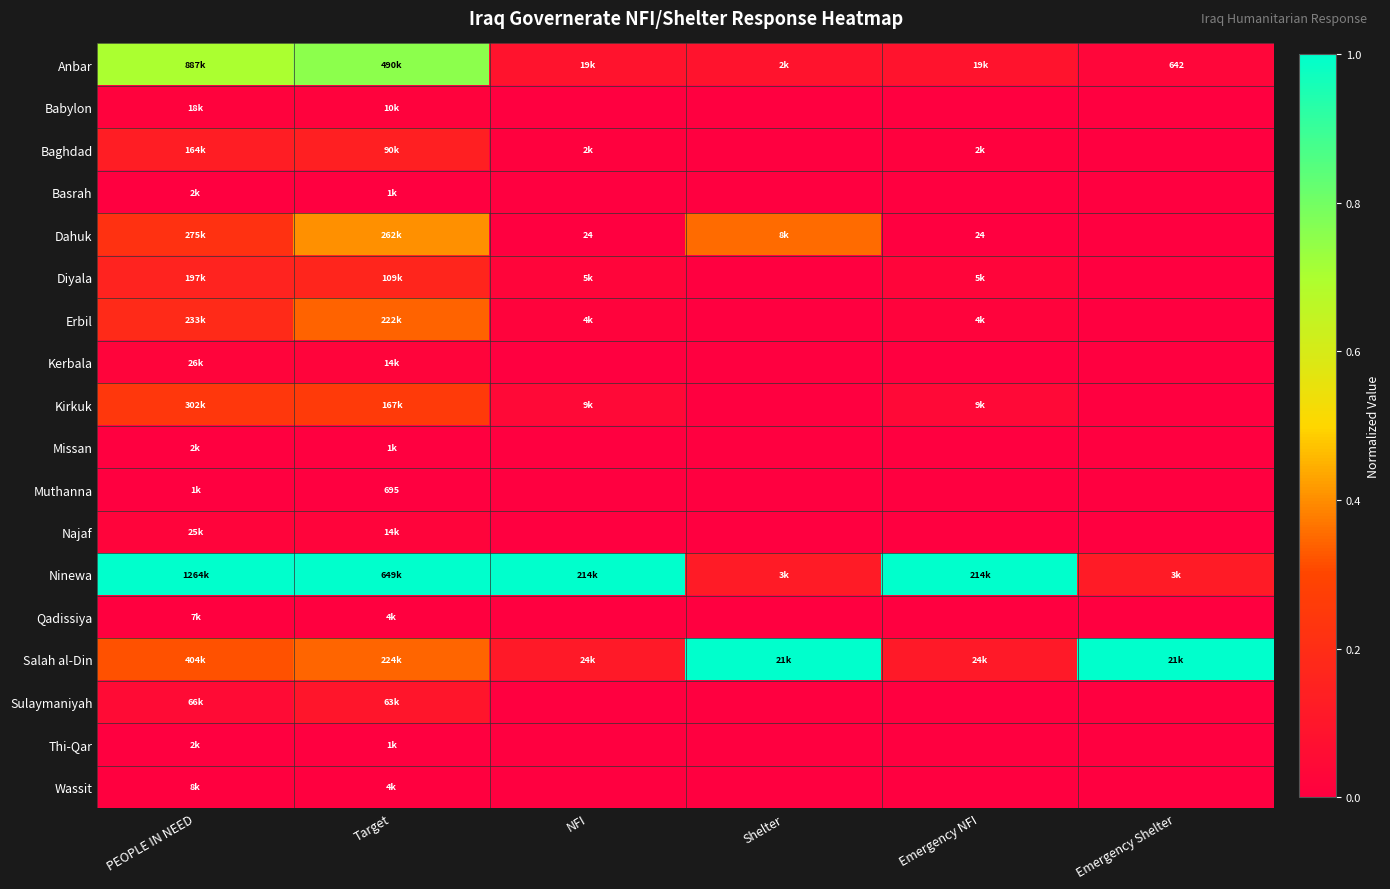

What is the total value across all series at Emergency NFI?

1.3